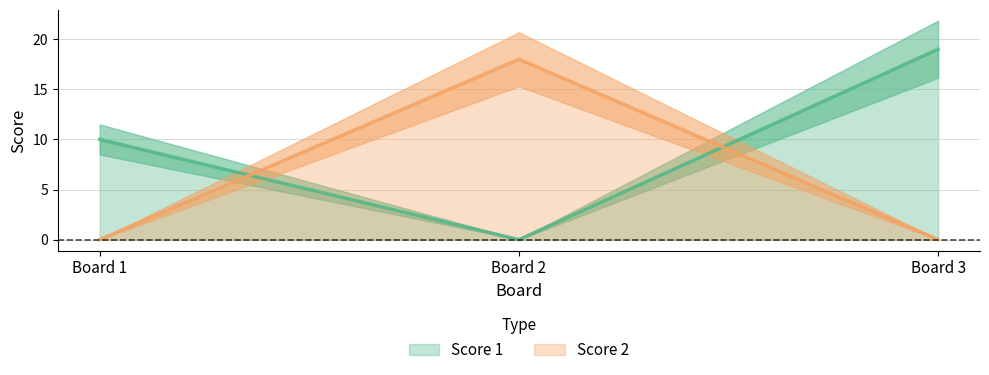

The Score 1 series shows 6 at Board 3. True or false?

False